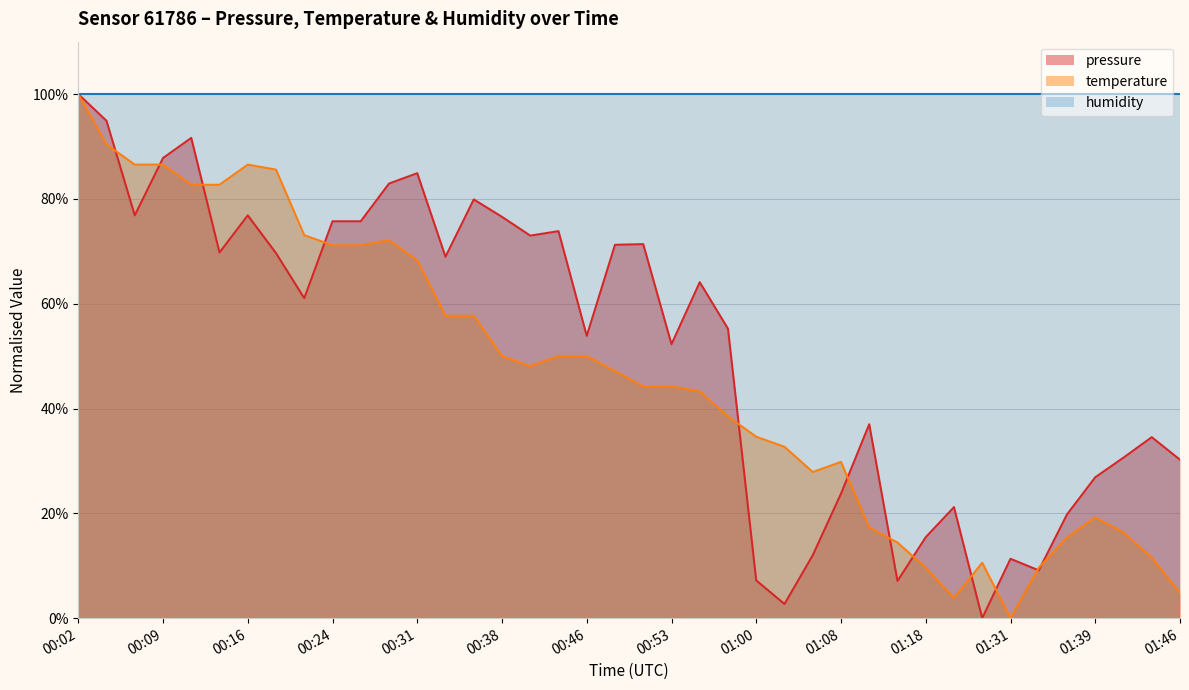

What is the difference between the maximum and second lowest values in the pressure series?

97.3